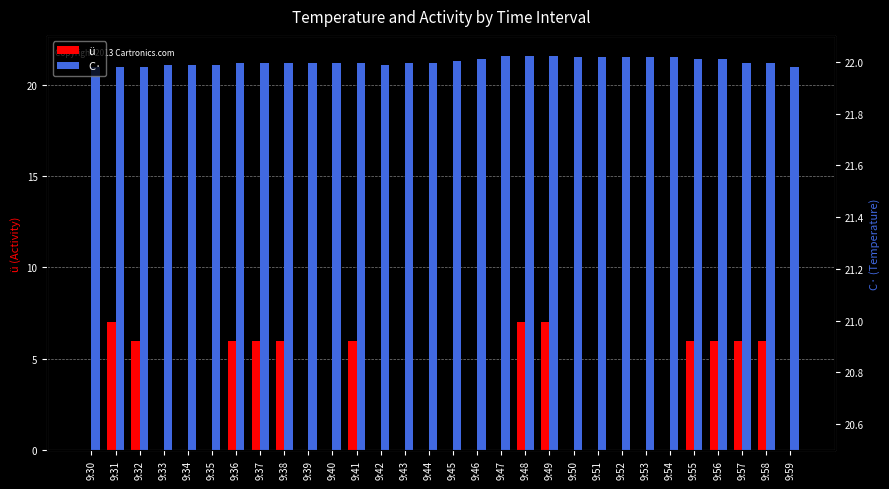

How many groups of bars are there?

30